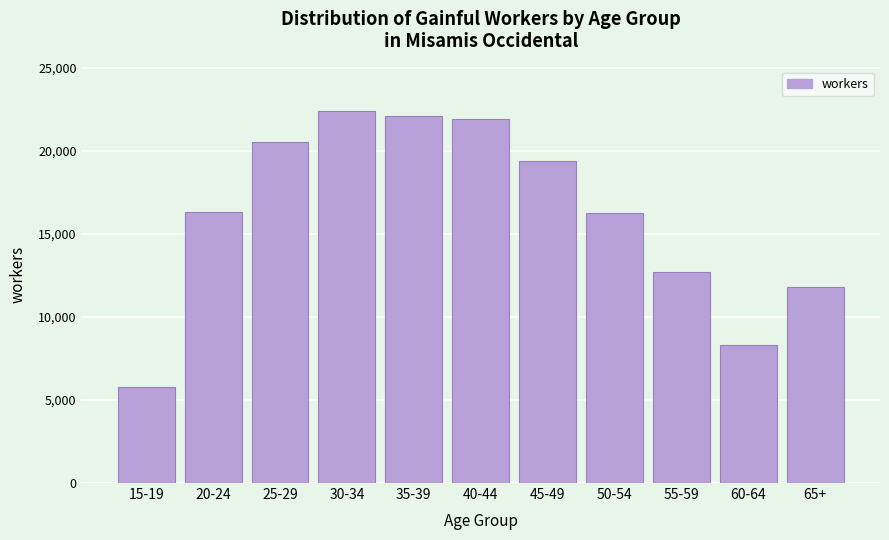

Is it true that the value at 55-59 is 12699?

True